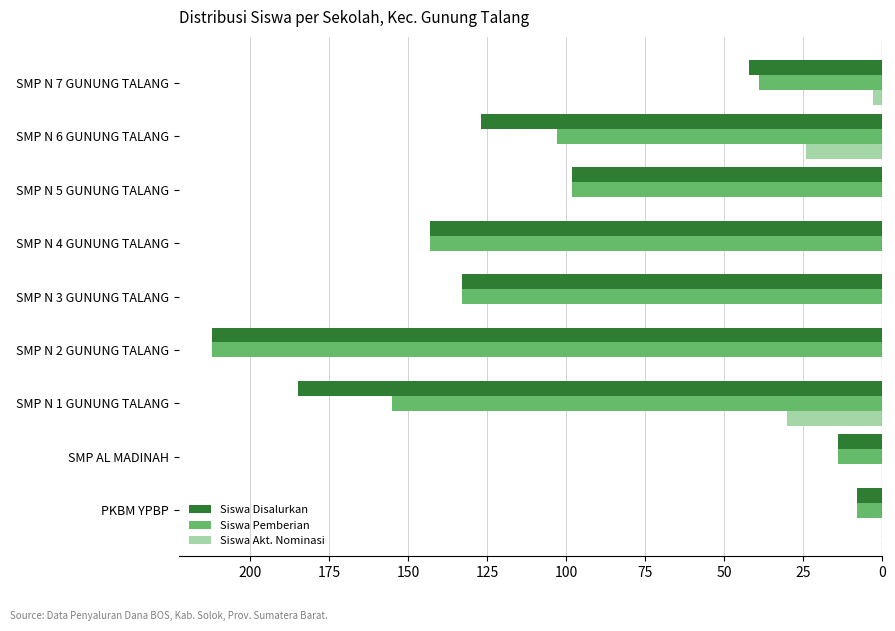

Count the Siswa Akt. Nominasi values in the range -3 to 0.

7